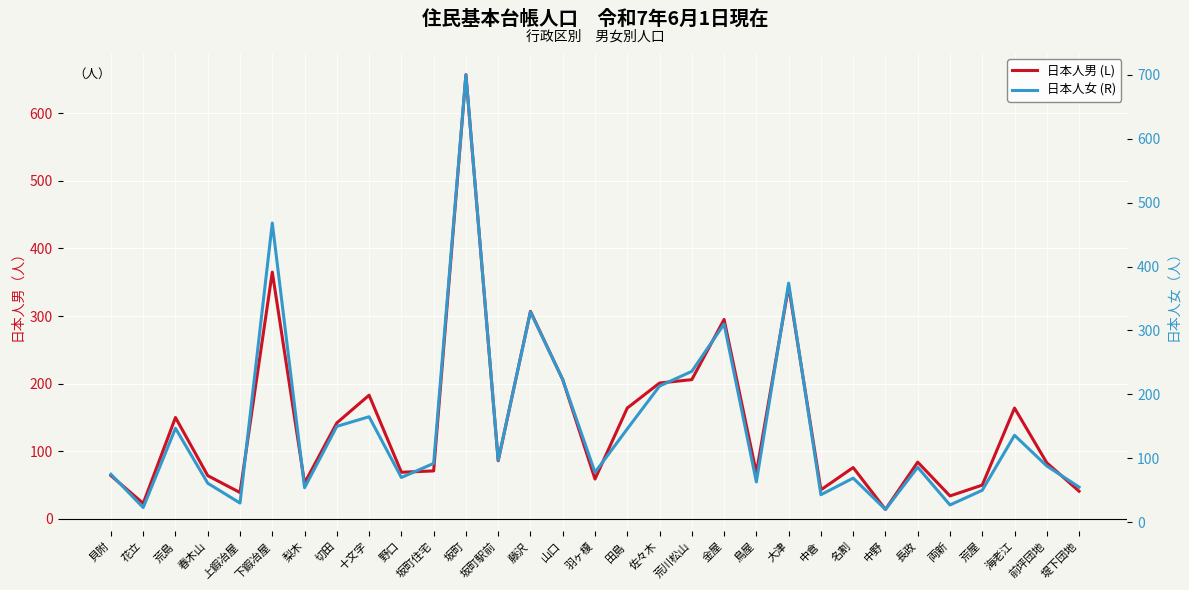

How many intersections are there between 日本人男 (L) and 日本人女 (R)?

10